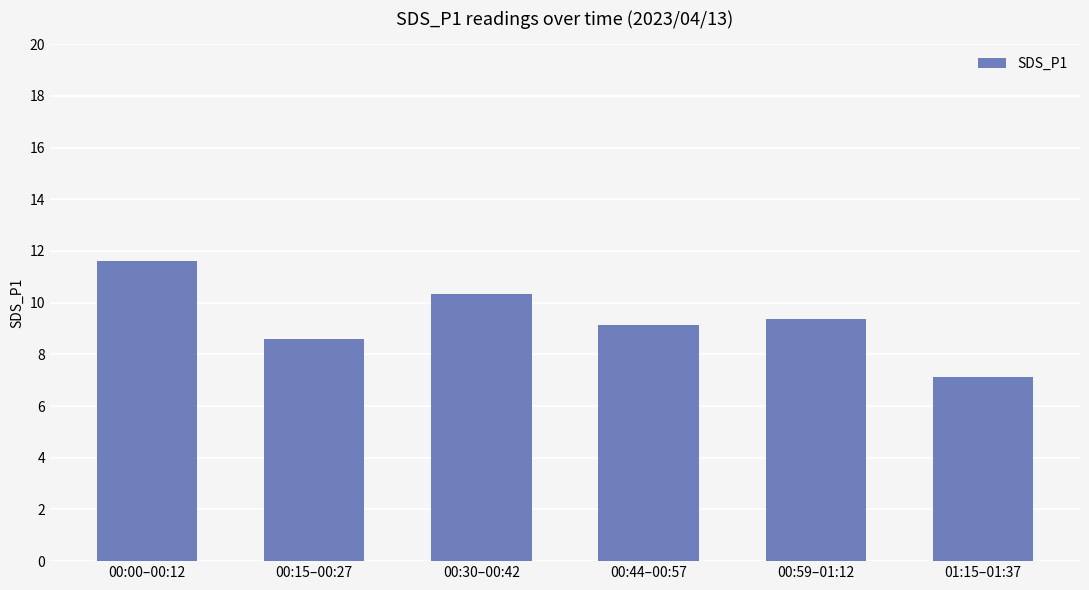

Reading left to right, what are all the values shown in this chart?

00:00–00:12=11.6	00:15–00:27=8.6	00:30–00:42=10.3	00:44–00:57=9.1	00:59–01:12=9.4	01:15–01:37=7.1